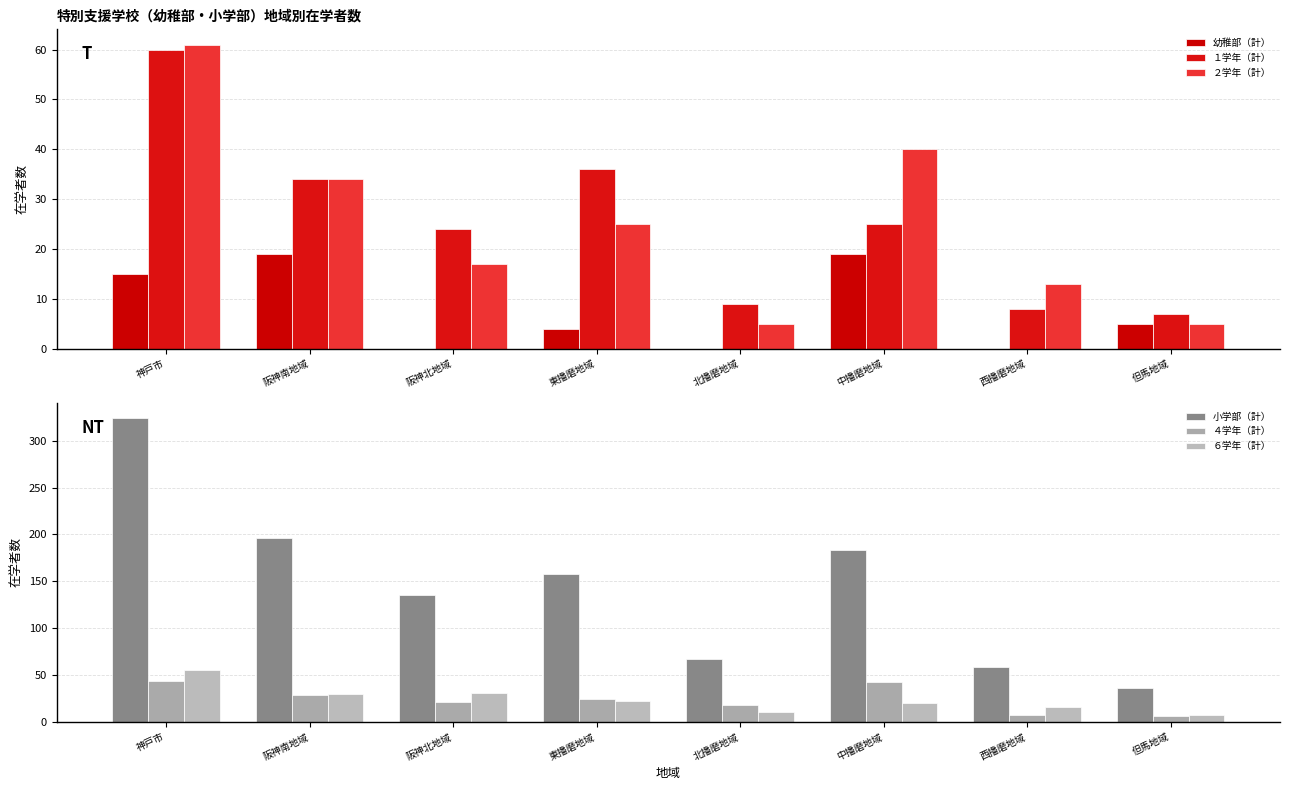

What is the label of the 5th bar from the right?

東播磨地域